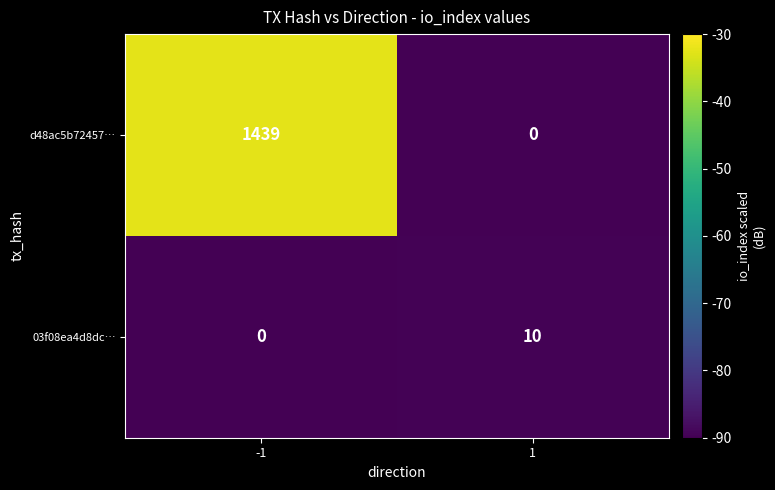

What is the sum of all 03f08ea4d8dc… values?

10